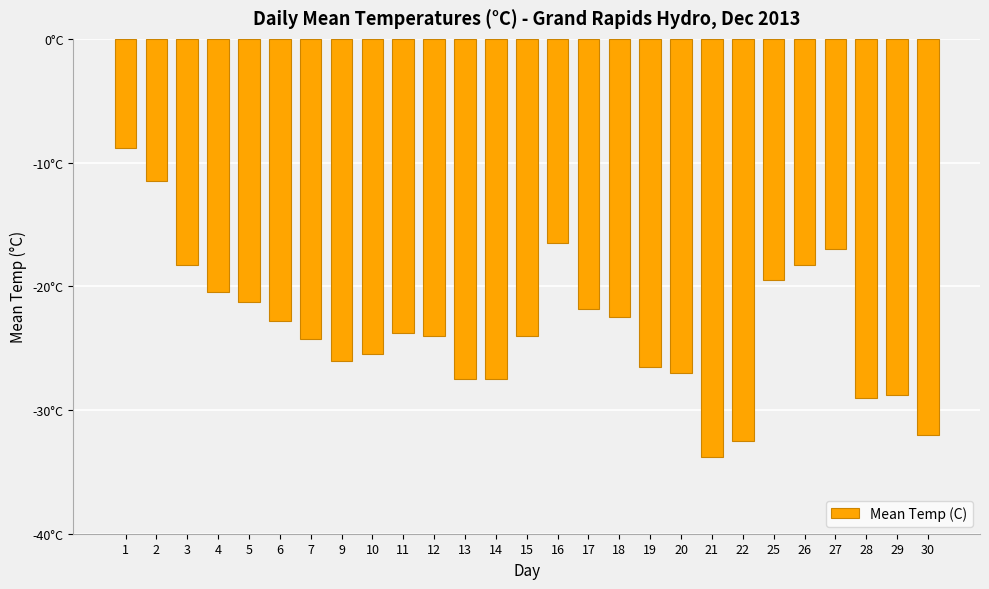

Count the number of data series in this chart.

1